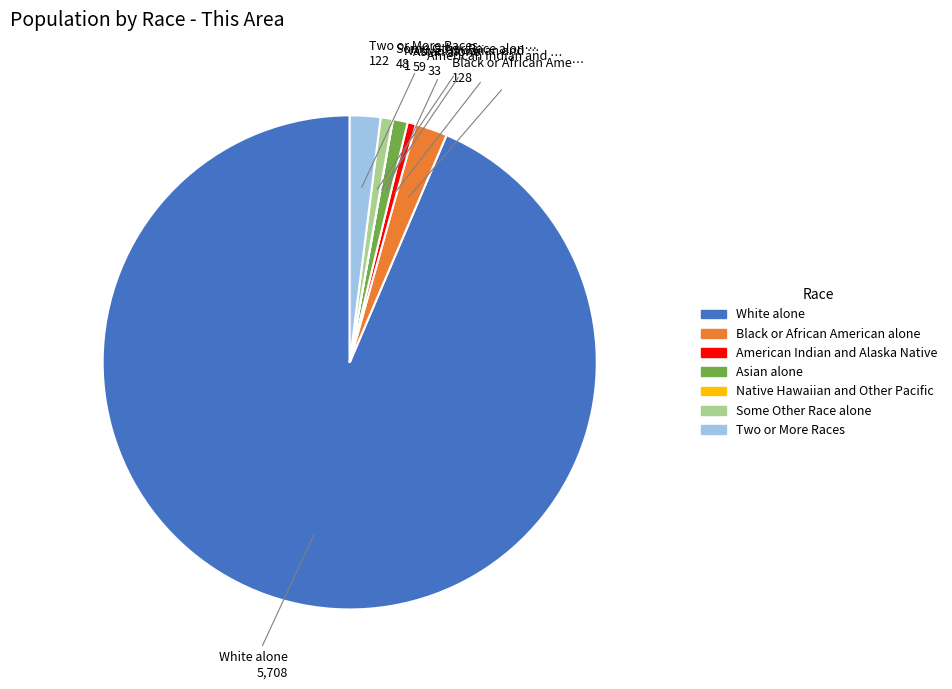

Approximately how many times larger is the value at American Indian and Alaska Native compared to Black or African American alone?

0.3